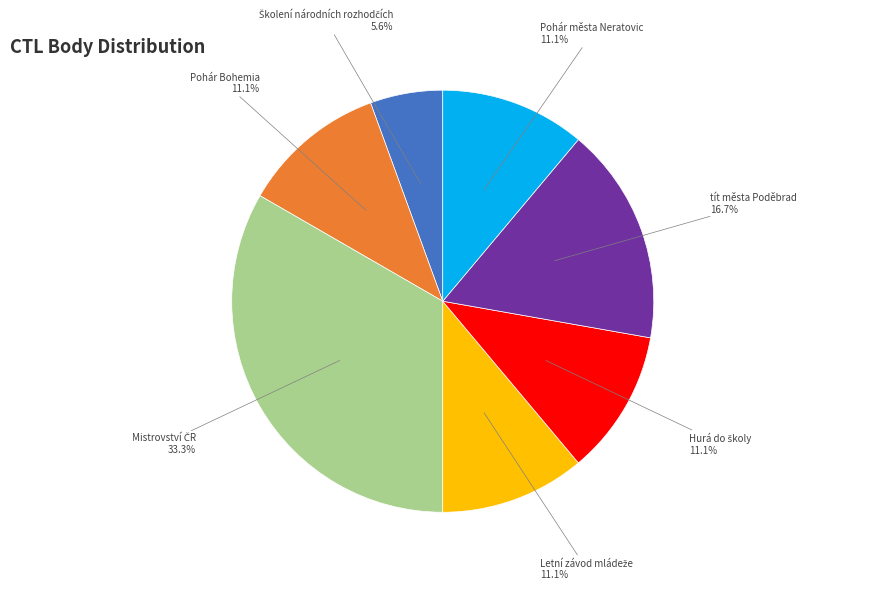

To the nearest percent, what is the average slice percentage?

14%